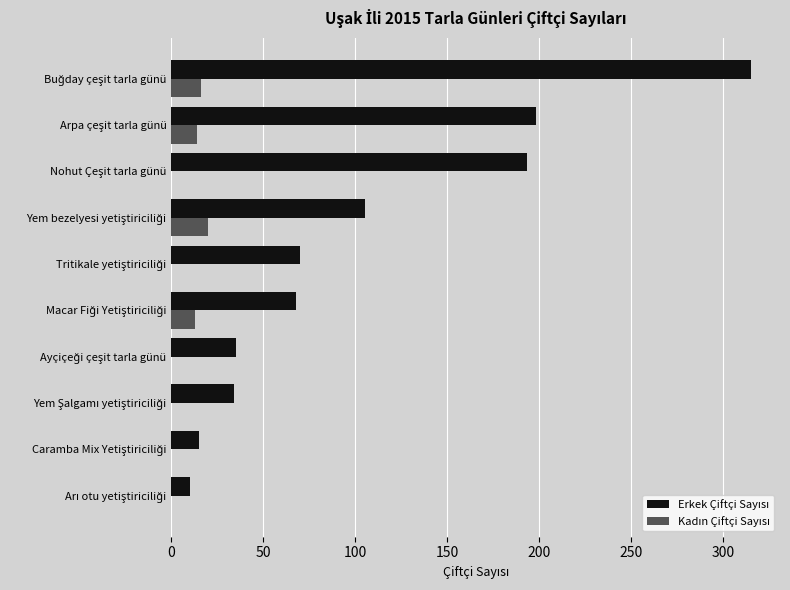

What is the greatest value displayed?

315